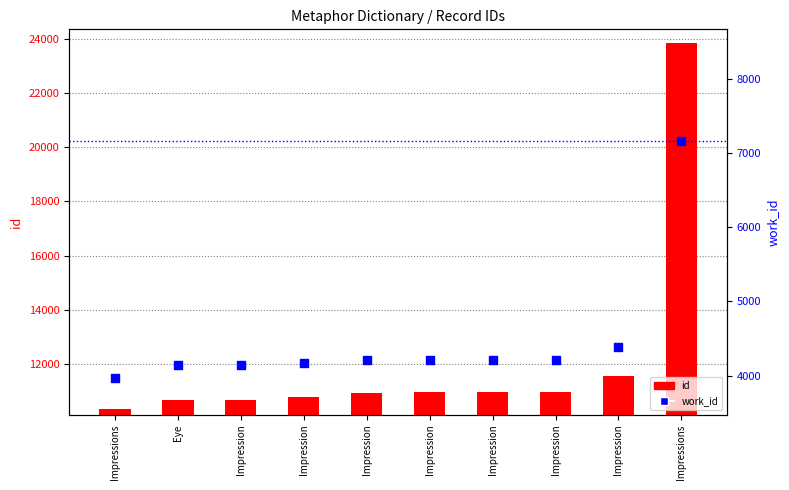

Which series has the largest Y range (max minus min)?

id